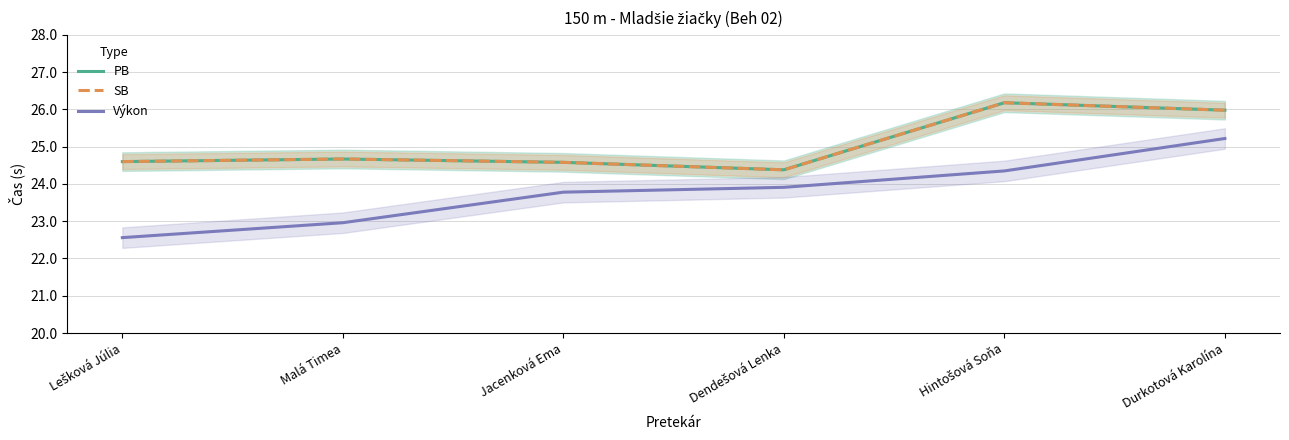

How many data points in Výkon are less than 23?

2